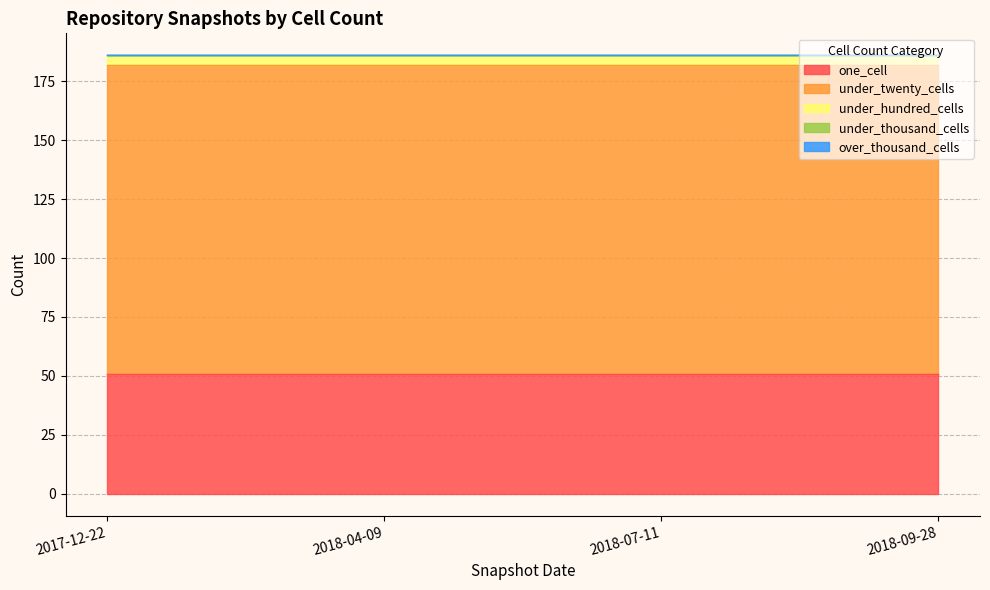

What is the label of the 4th point from the left?

2018-09-28